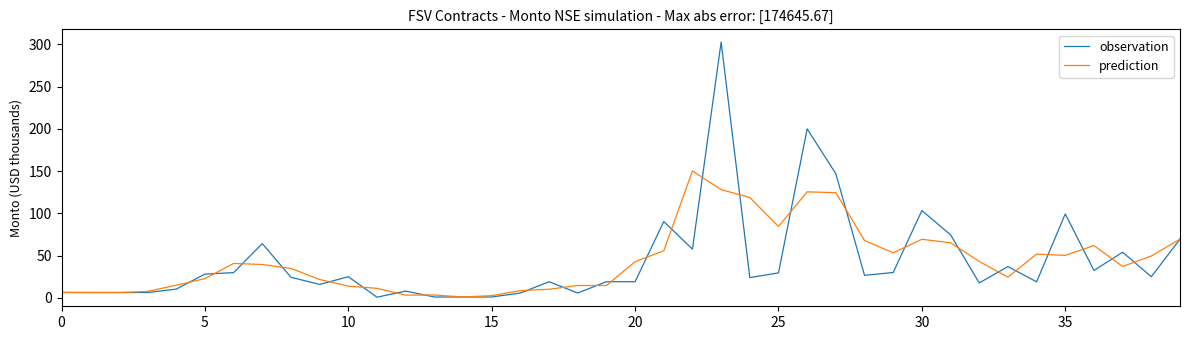

What is the highest value of the prediction series?

150.3